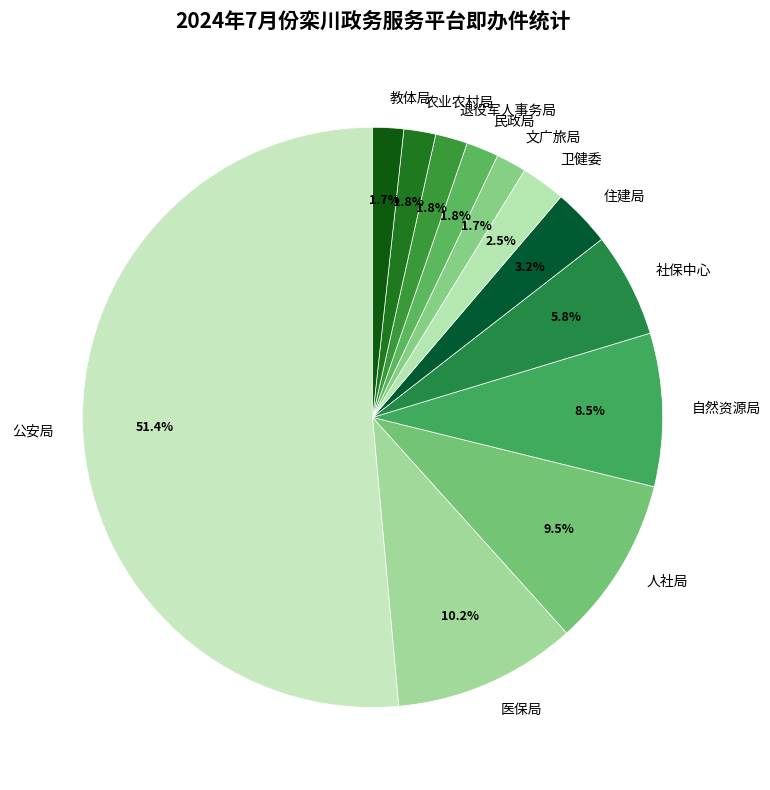

Which has a higher value, 农业农村局 or 社保中心?

社保中心